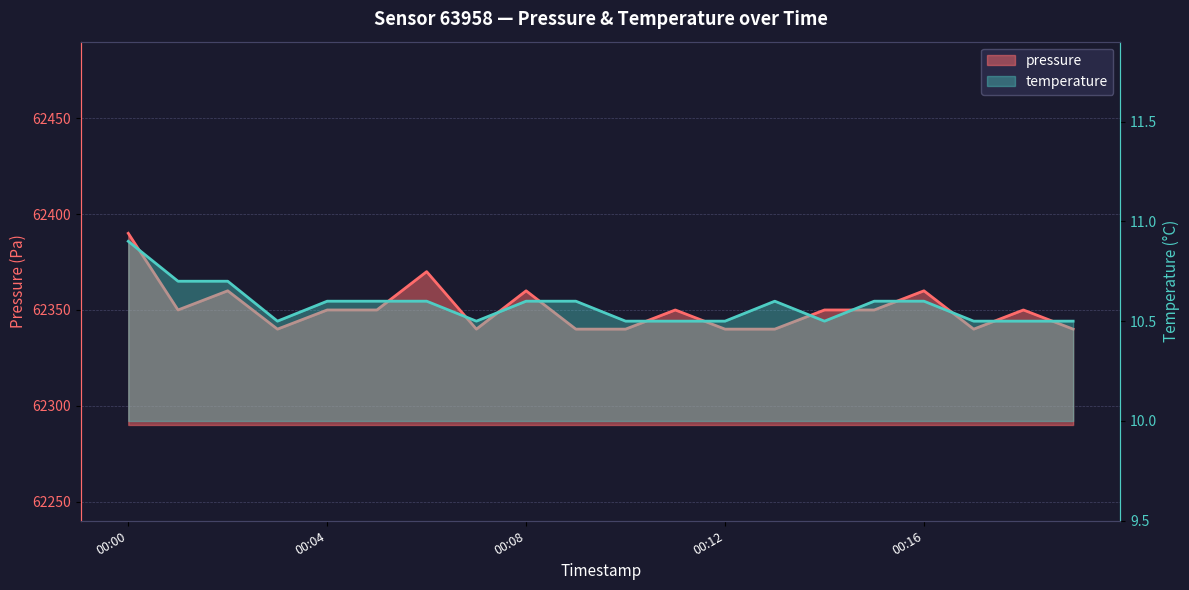

Reading left to right, transcribe all the data shown in this chart.

pressure: 62390.0	62350.0	62360.0	62340.0	62350.0	62350.0	62370.0	62340.0	62360.0	62340.0	62340.0	62350.0	62340.0	62340.0	62350.0	62350.0	62360.0	62340.0	62350.0	62340.0
temperature: 10.9	10.7	10.7	10.5	10.6	10.6	10.6	10.5	10.6	10.6	10.5	10.5	10.5	10.6	10.5	10.6	10.6	10.5	10.5	10.5